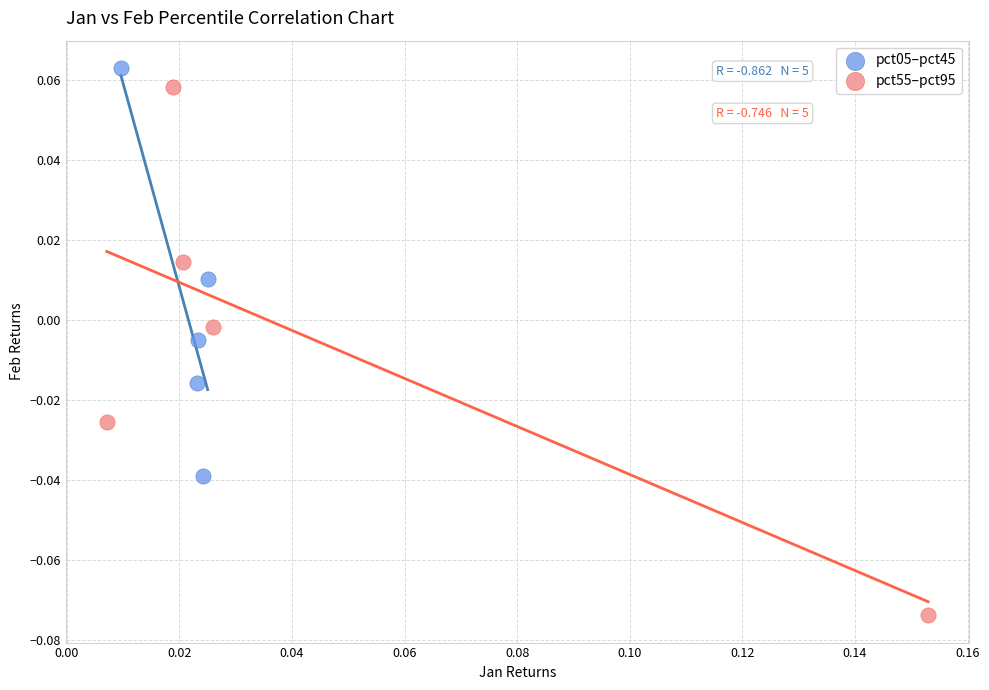

Which series contains the lowest Y value?

pct55–pct95